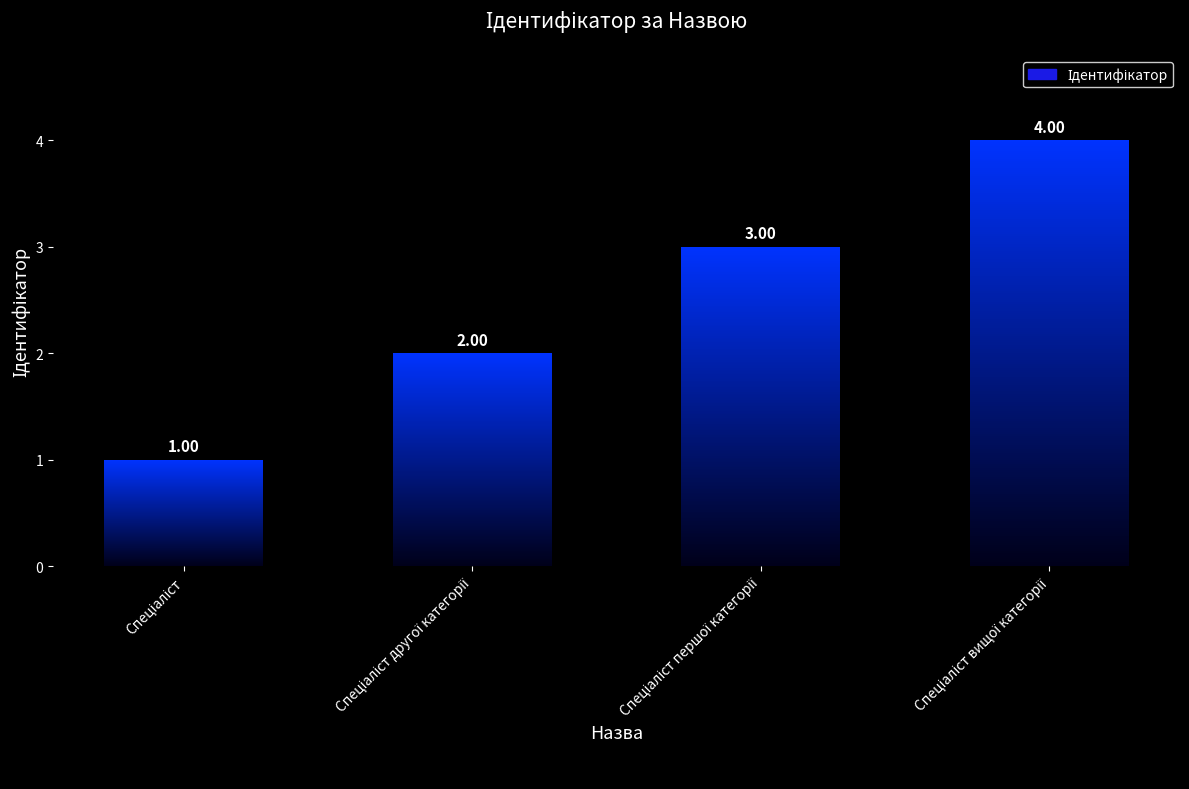

How many values are below 3?

2